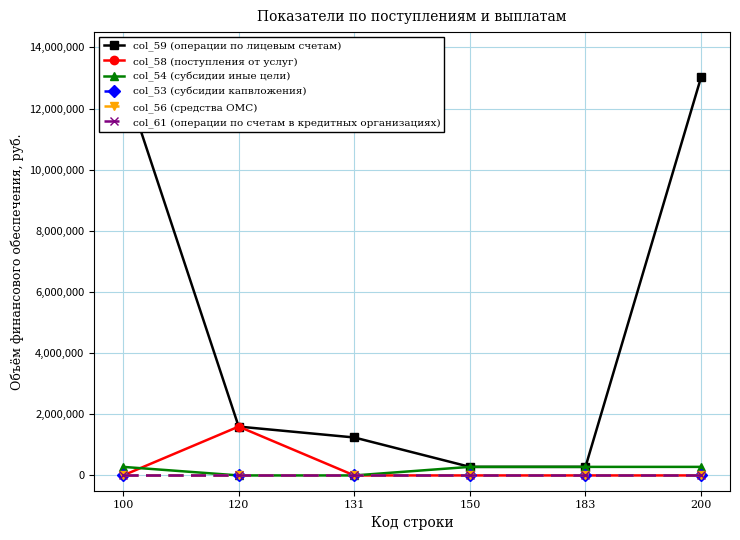

What is the total value across all series at 150?

560000